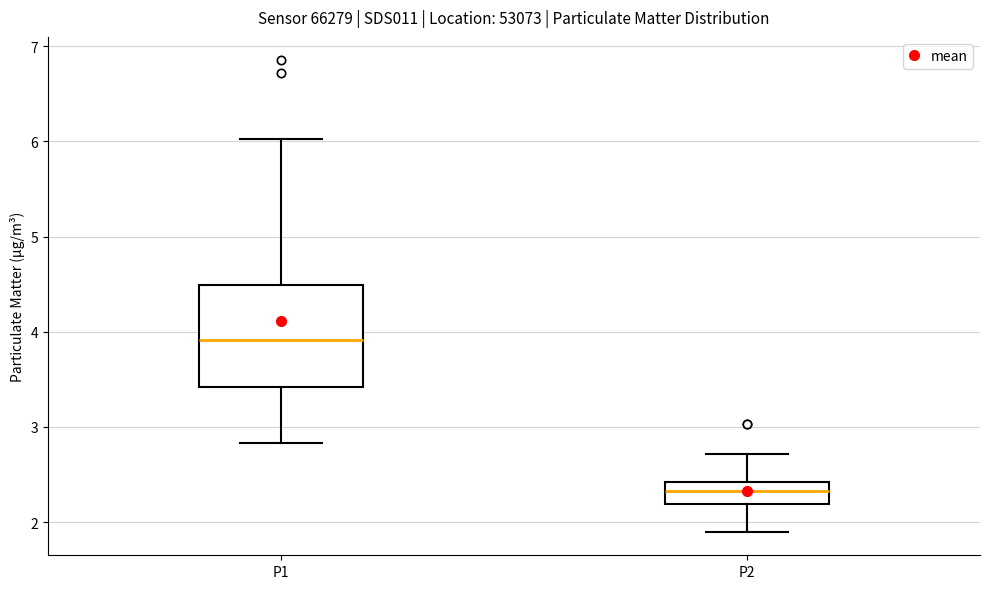

Reading left to right, transcribe this box plot: for each box, give where its median line is, the range the box spans, and where its two whiskers end, as read against the y-axis. The values are not printed on the chart, so give them approximately, as read against the axis.

P1: median 3.9, box 3.4 to 4.5, whiskers 2.8 to 6.0
P2: median 2.3, box 2.2 to 2.4, whiskers 1.9 to 2.7